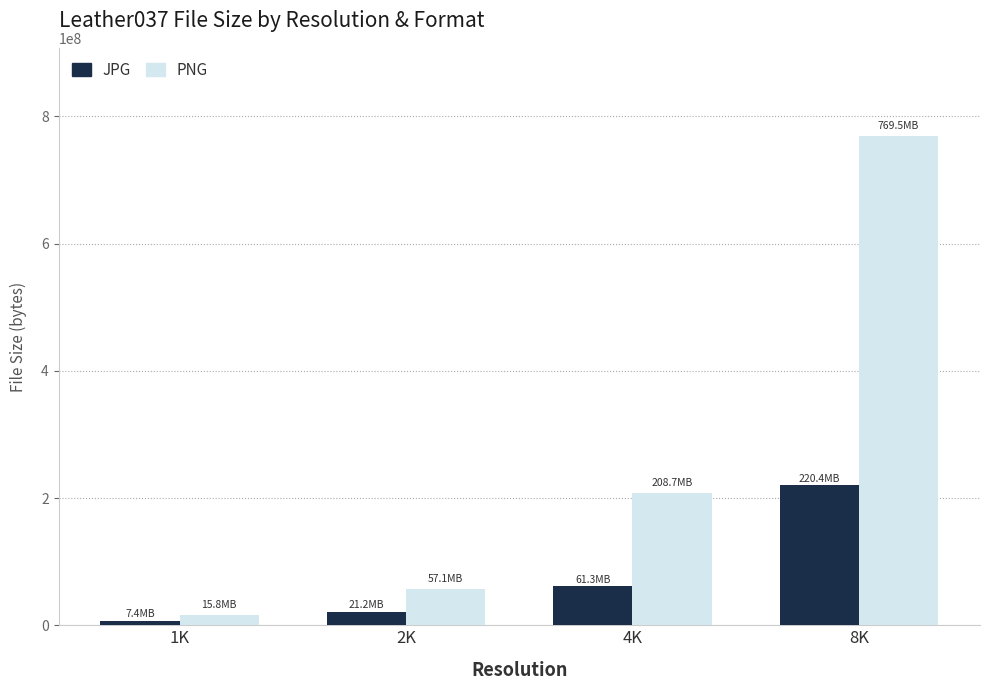

Between 4K and 8K, which series saw the biggest shift?

PNG